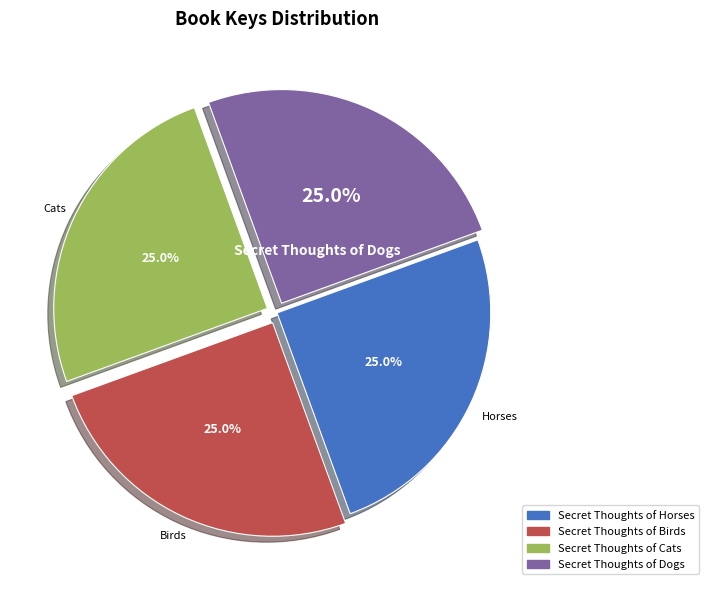

What is the ratio of the value at Secret Thoughts of Birds to the value at Secret Thoughts of Horses?

1.0